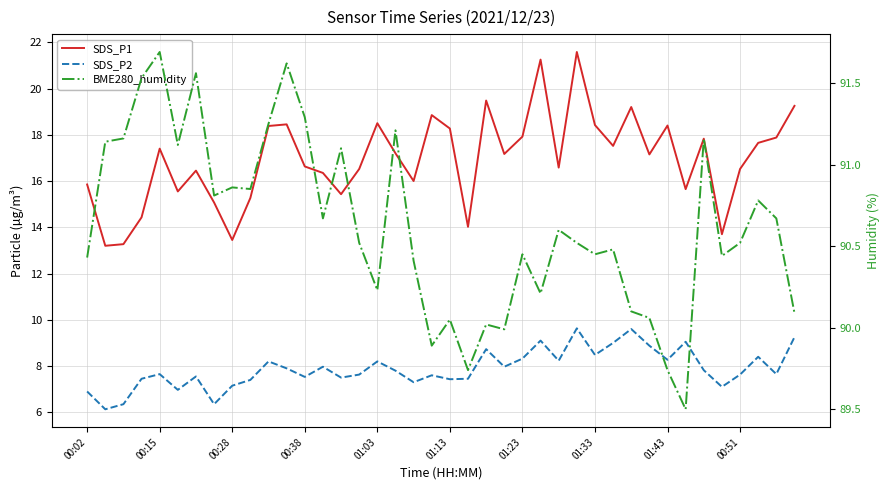

What is the minimum value shown in the chart?

6.1